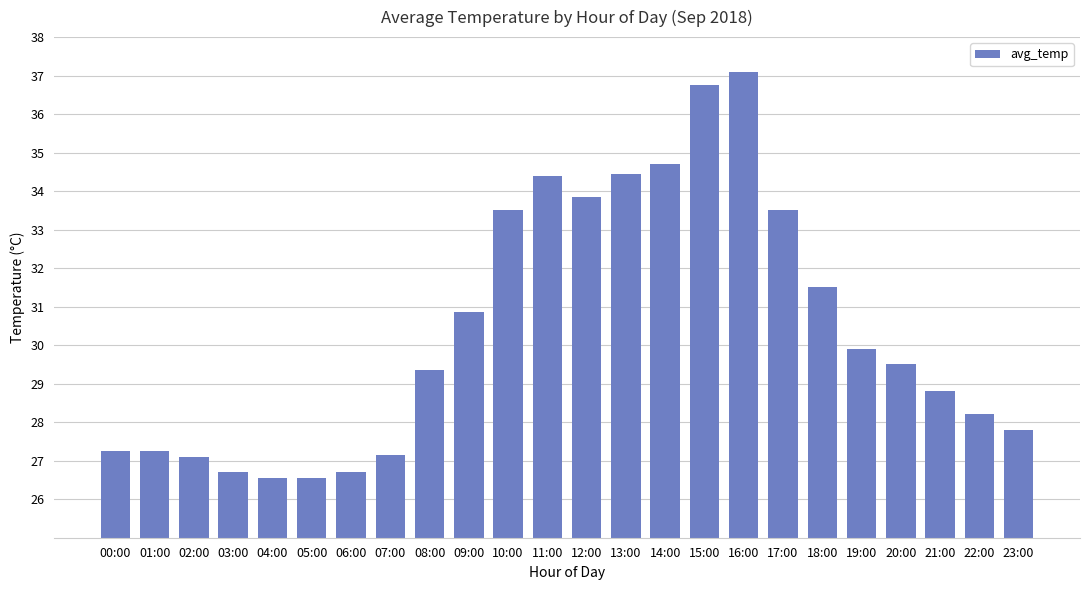

Where does the data first go above 29?

08:00